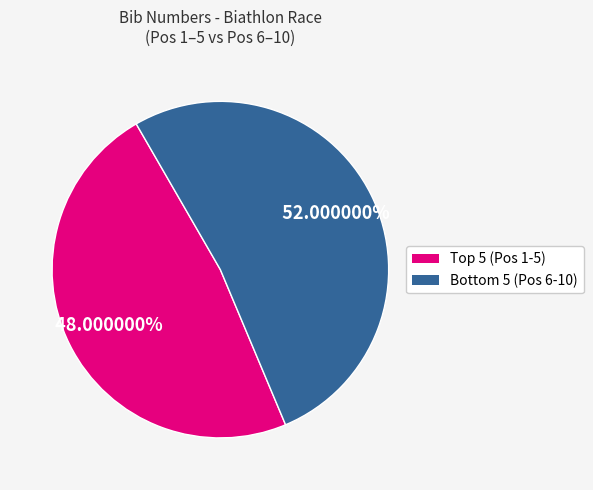

Does any single category account for the majority?

Yes